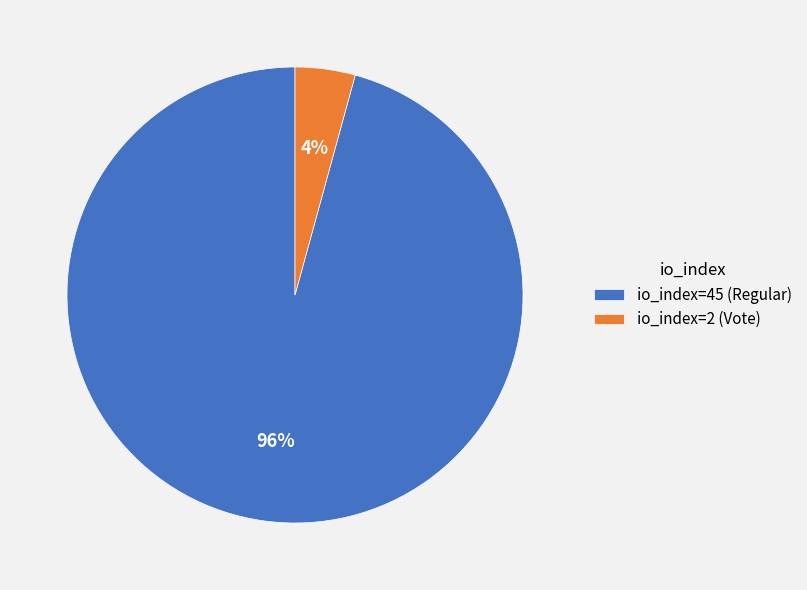

What is the largest slice in the pie chart?

io_index=45 (Regular)